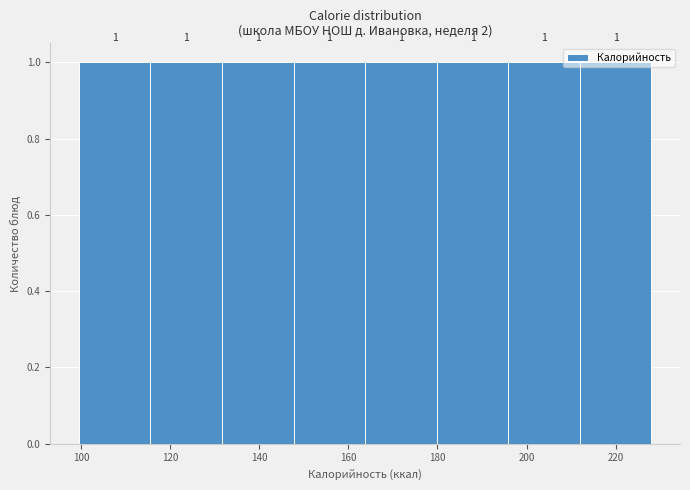

Reading left to right, transcribe this chart: for each bar, give the range it covers on the x-axis and its height. The bar edges are not printed on the chart, so give them approximately, as read against the axis.

100 to 116: 1
116 to 132: 1
132 to 148: 1
148 to 164: 1
164 to 180: 1
180 to 196: 1
196 to 212: 1
212 to 228: 1